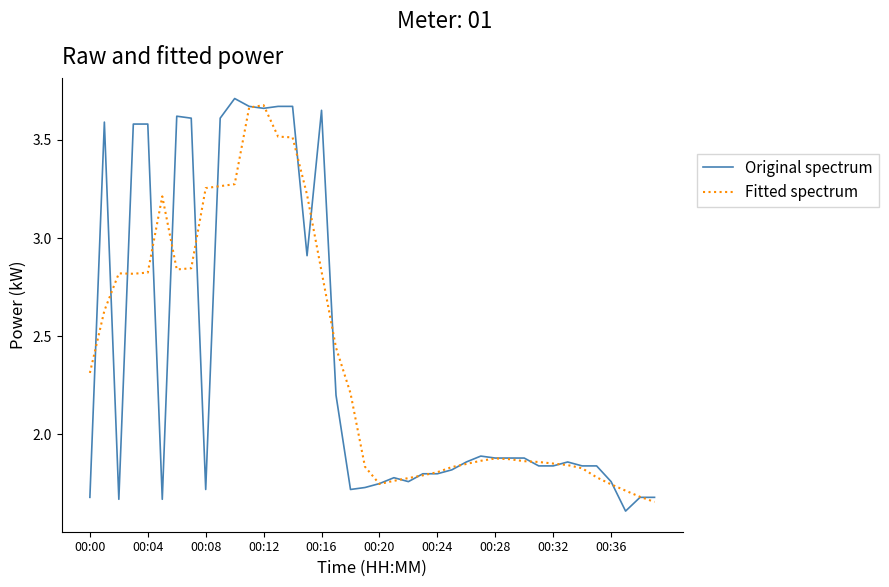

What is the smallest value displayed?

1.6